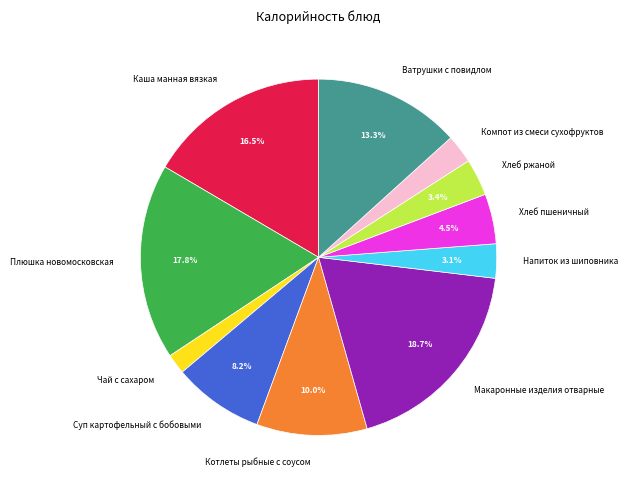

Do Каша манная вязкая and Напиток из шиповника together represent more than half of the pie?

No